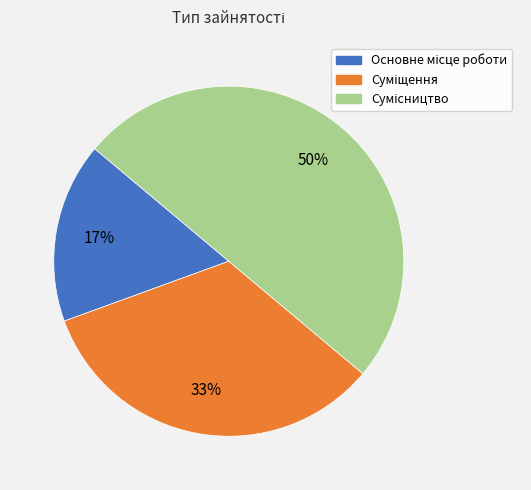

To the nearest percent, what is the average slice percentage?

33%